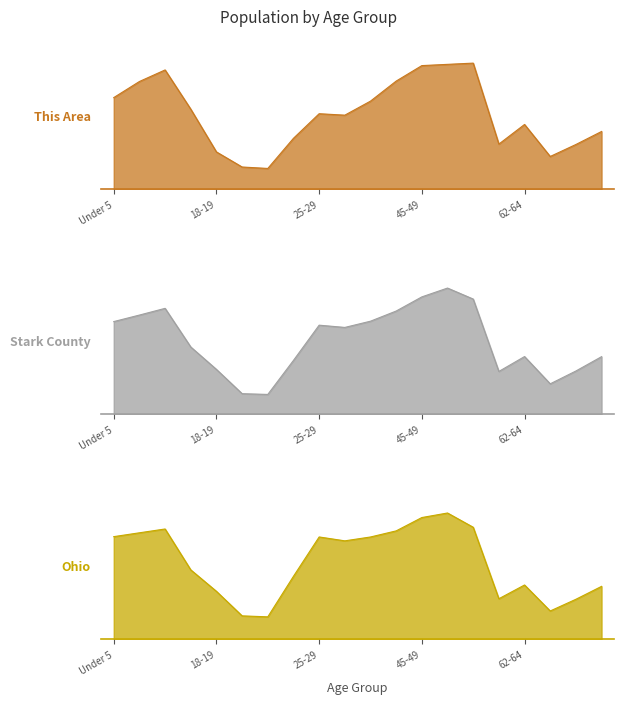

How many data points in Stark County are above 20453?

9